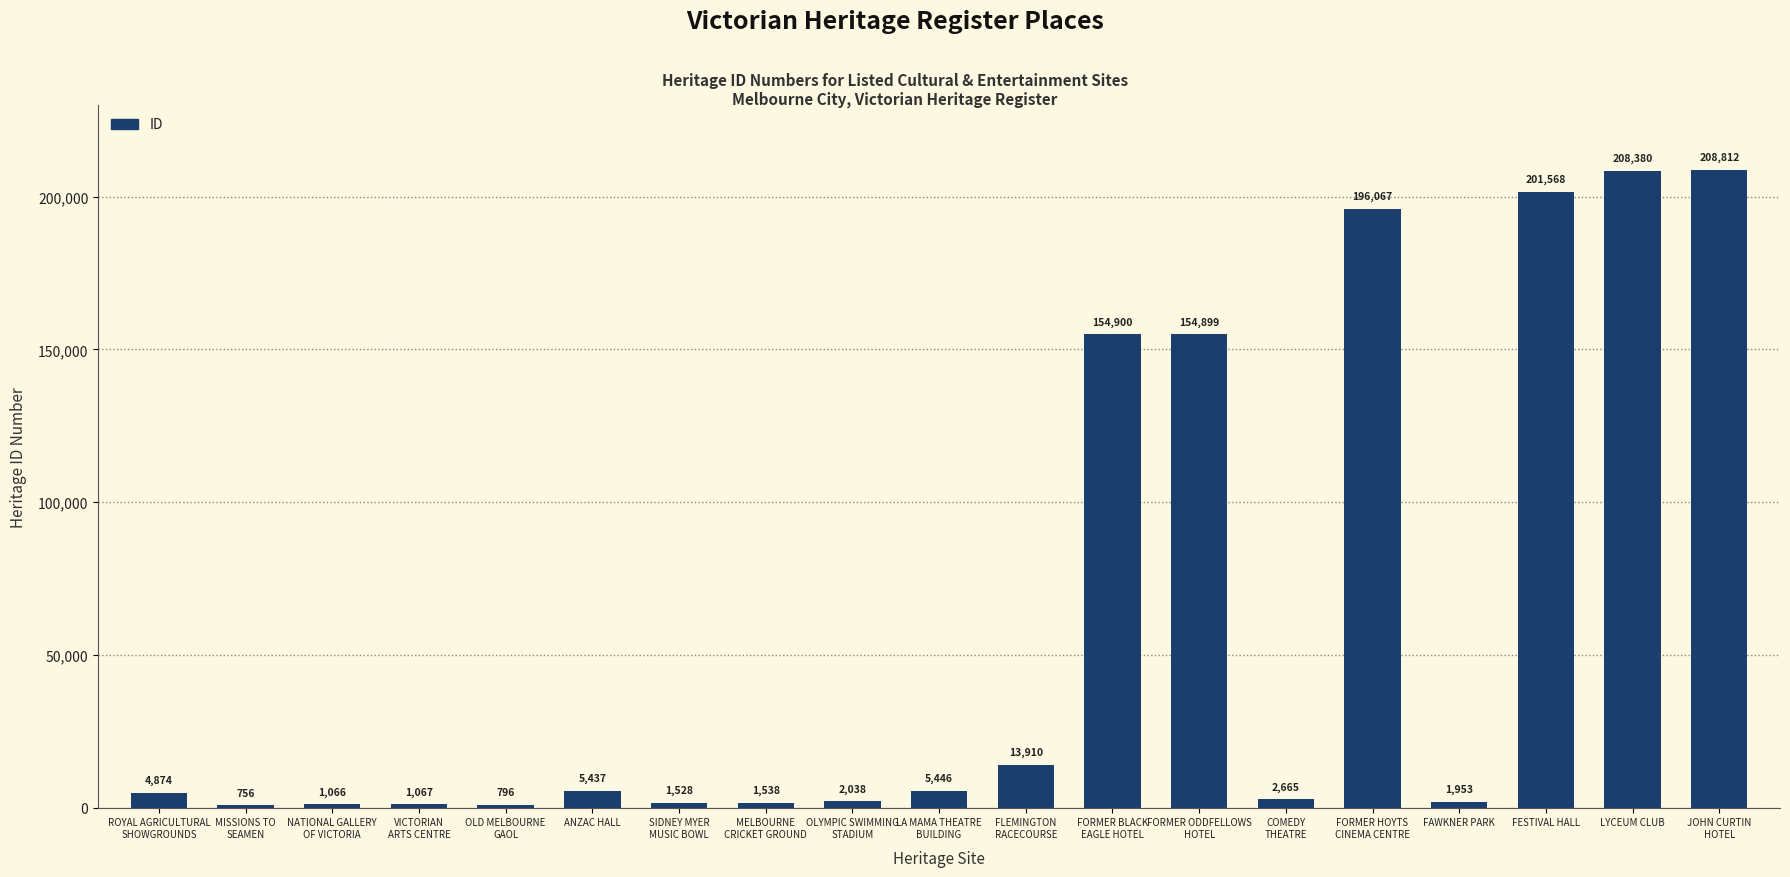

List the labels in order of value, smallest first.

MISSIONS TO
SEAMEN, OLD MELBOURNE
GAOL, NATIONAL GALLERY
OF VICTORIA, VICTORIAN
ARTS CENTRE, SIDNEY MYER
MUSIC BOWL, MELBOURNE
CRICKET GROUND, FAWKNER PARK, OLYMPIC SWIMMING
STADIUM, COMEDY
THEATRE, ROYAL AGRICULTURAL
SHOWGROUNDS, ANZAC HALL, LA MAMA THEATRE
BUILDING, FLEMINGTON
RACECOURSE, FORMER ODDFELLOWS
HOTEL, FORMER BLACK
EAGLE HOTEL, FORMER HOYTS
CINEMA CENTRE, FESTIVAL HALL, LYCEUM CLUB, JOHN CURTIN
HOTEL